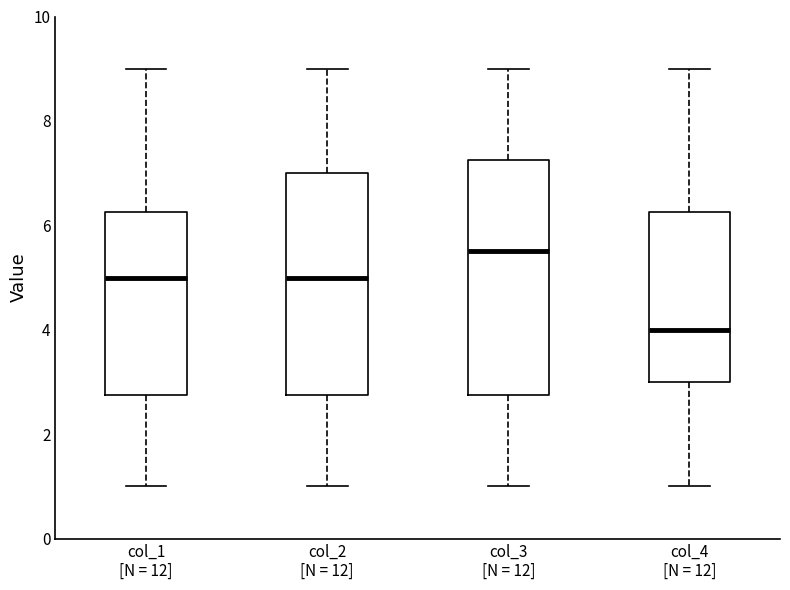

Comparing the boxes themselves (not the whiskers), which one is the tallest?

col_3 [N = 12]